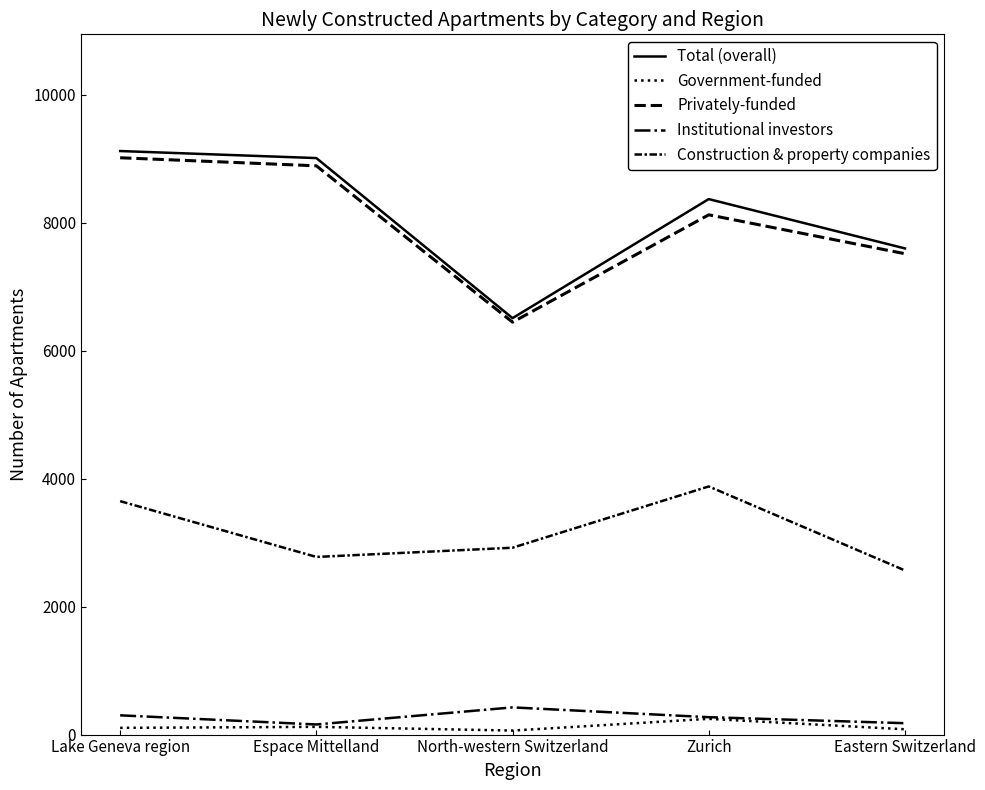

What position from the right is Zurich?

2